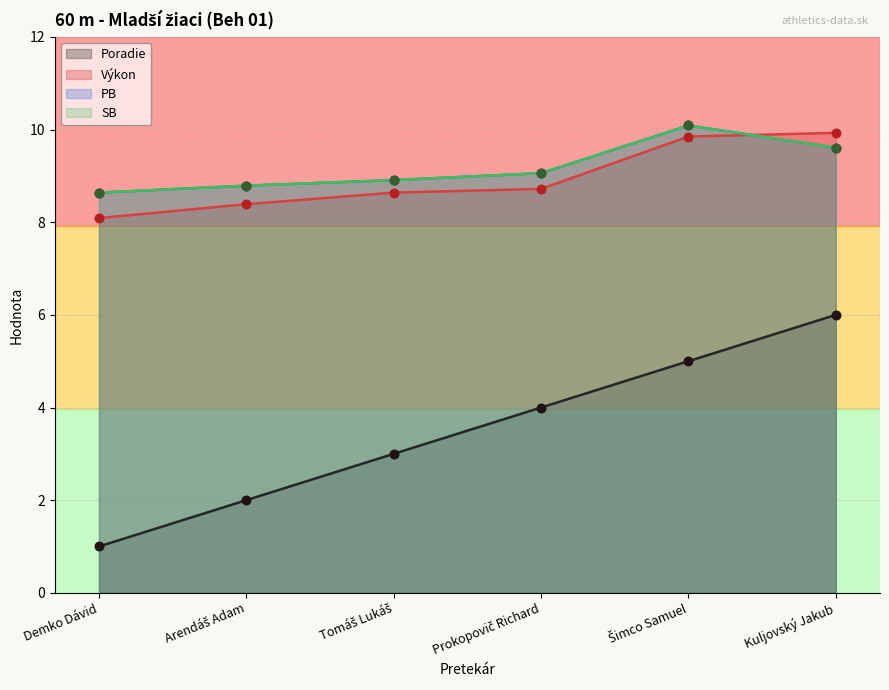

What are all the series names shown in the legend?

Poradie, Výkon, PB, SB